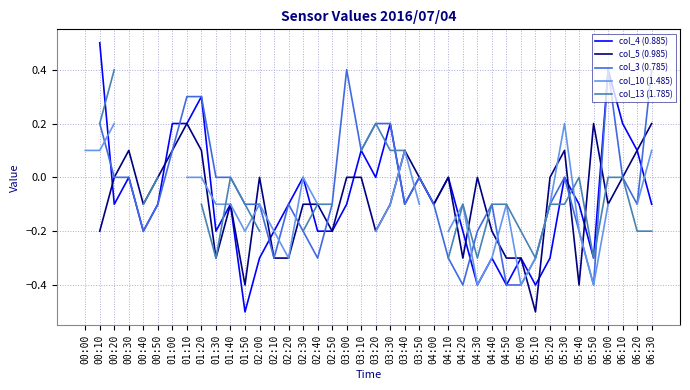

What is the label of the 10th point from the right?

05:00